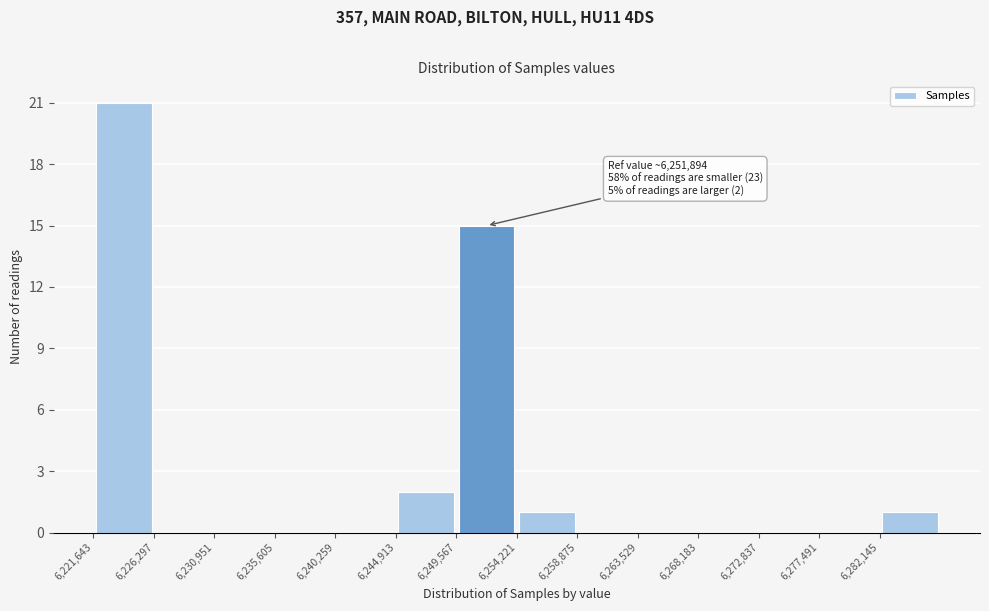

Which range on the x-axis has the tallest bar?

6221500 to 6226500